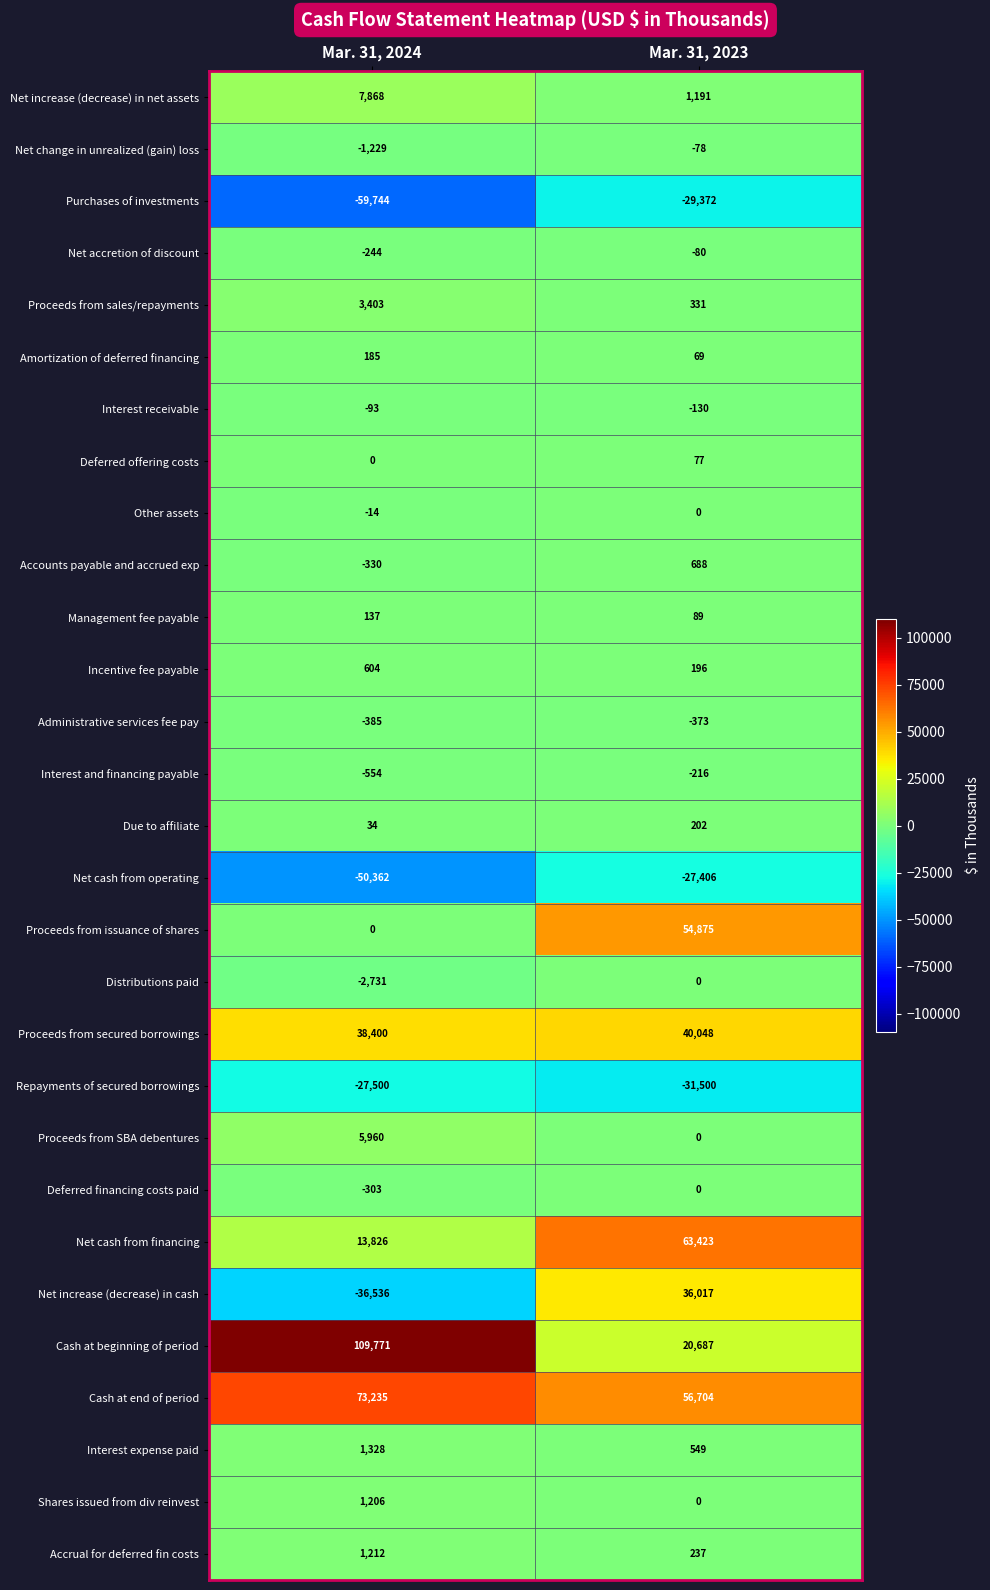

True or false: Proceeds from secured borrowings has a value of 38400 at Mar. 31, 2024.

True